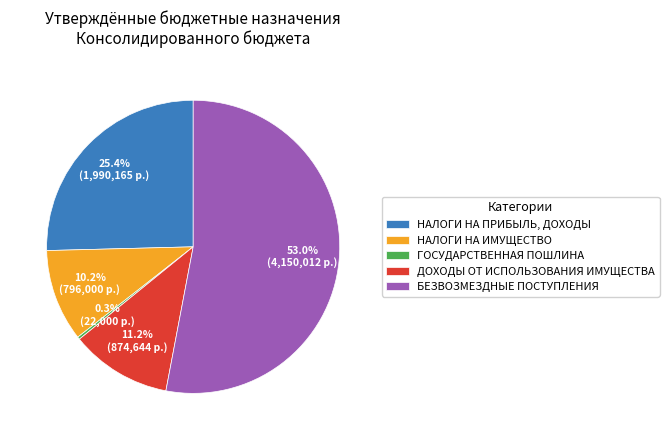

Is it true that ДОХОДЫ ОТ ИСПОЛЬЗОВАНИЯ ИМУЩЕСТВА is 18% of the pie?

False